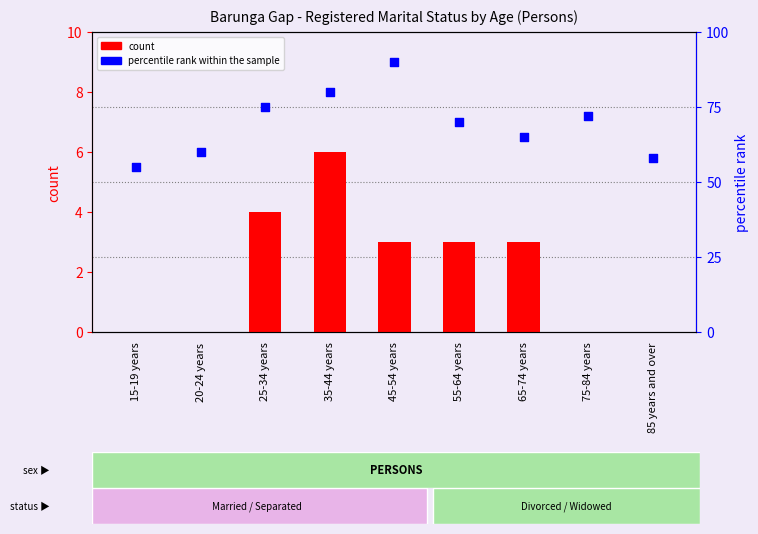

Is the value of percentile rank within the sample at 55-64 years greater than the value of count at 85 years and over?

Yes